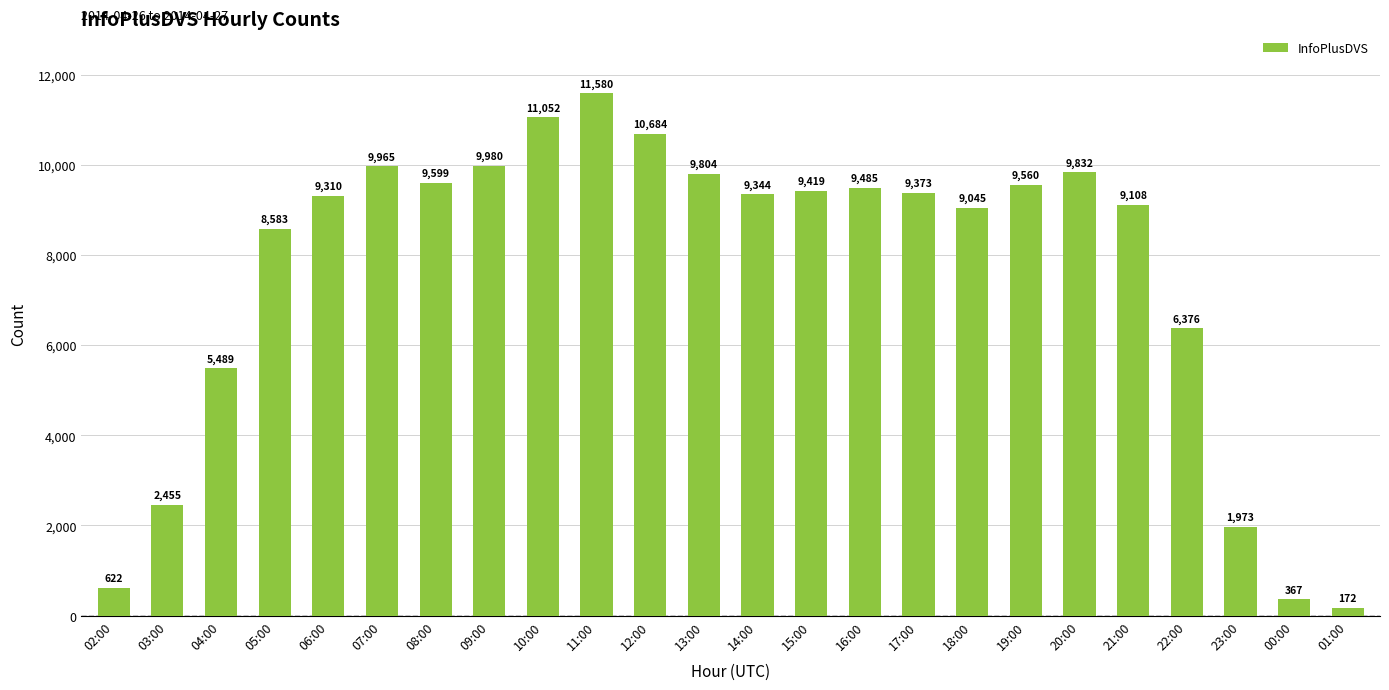

What is the label of the 17th bar from the left?

18:00